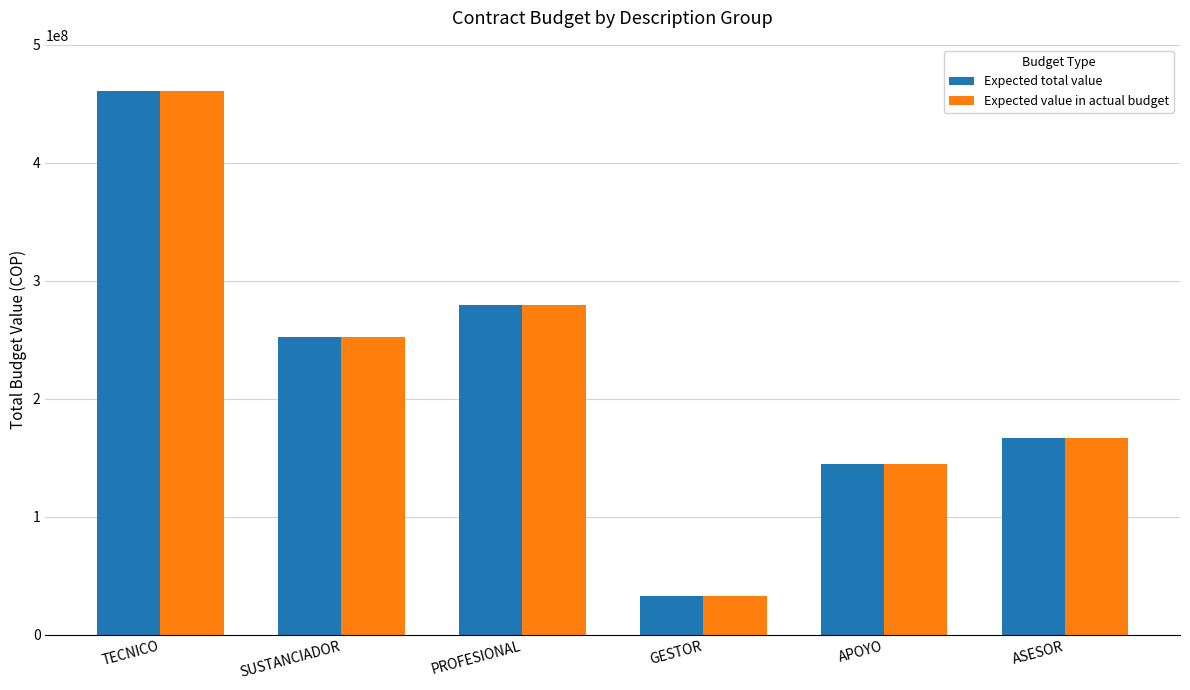

How many bars are there in total?

12